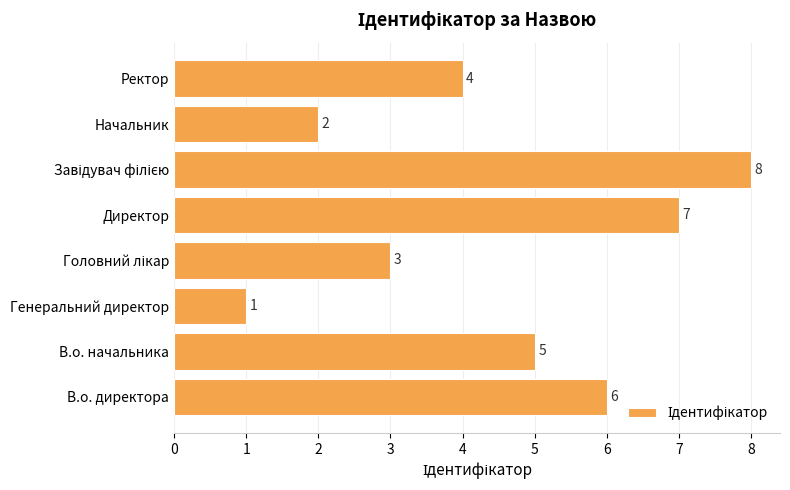

What is the ratio of the value at Директор to the value at В.о. директора?

1.2